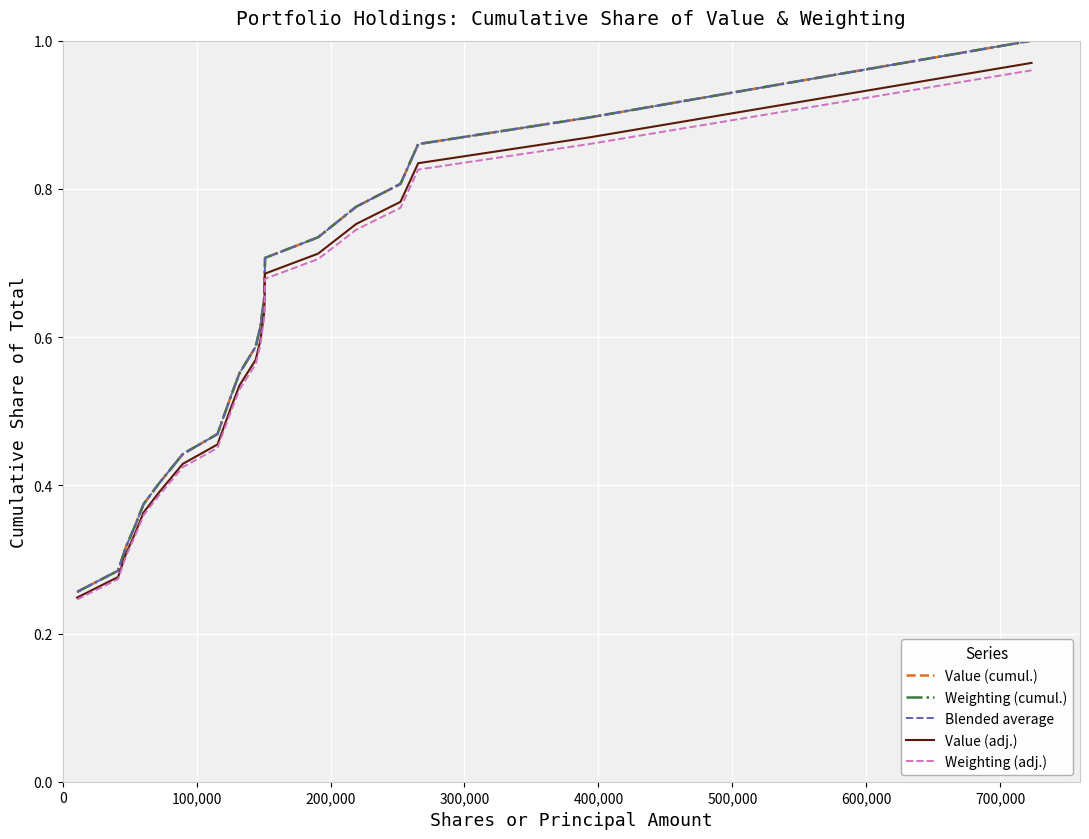

Which series has the largest range (max minus min)?

Value (cumul.)